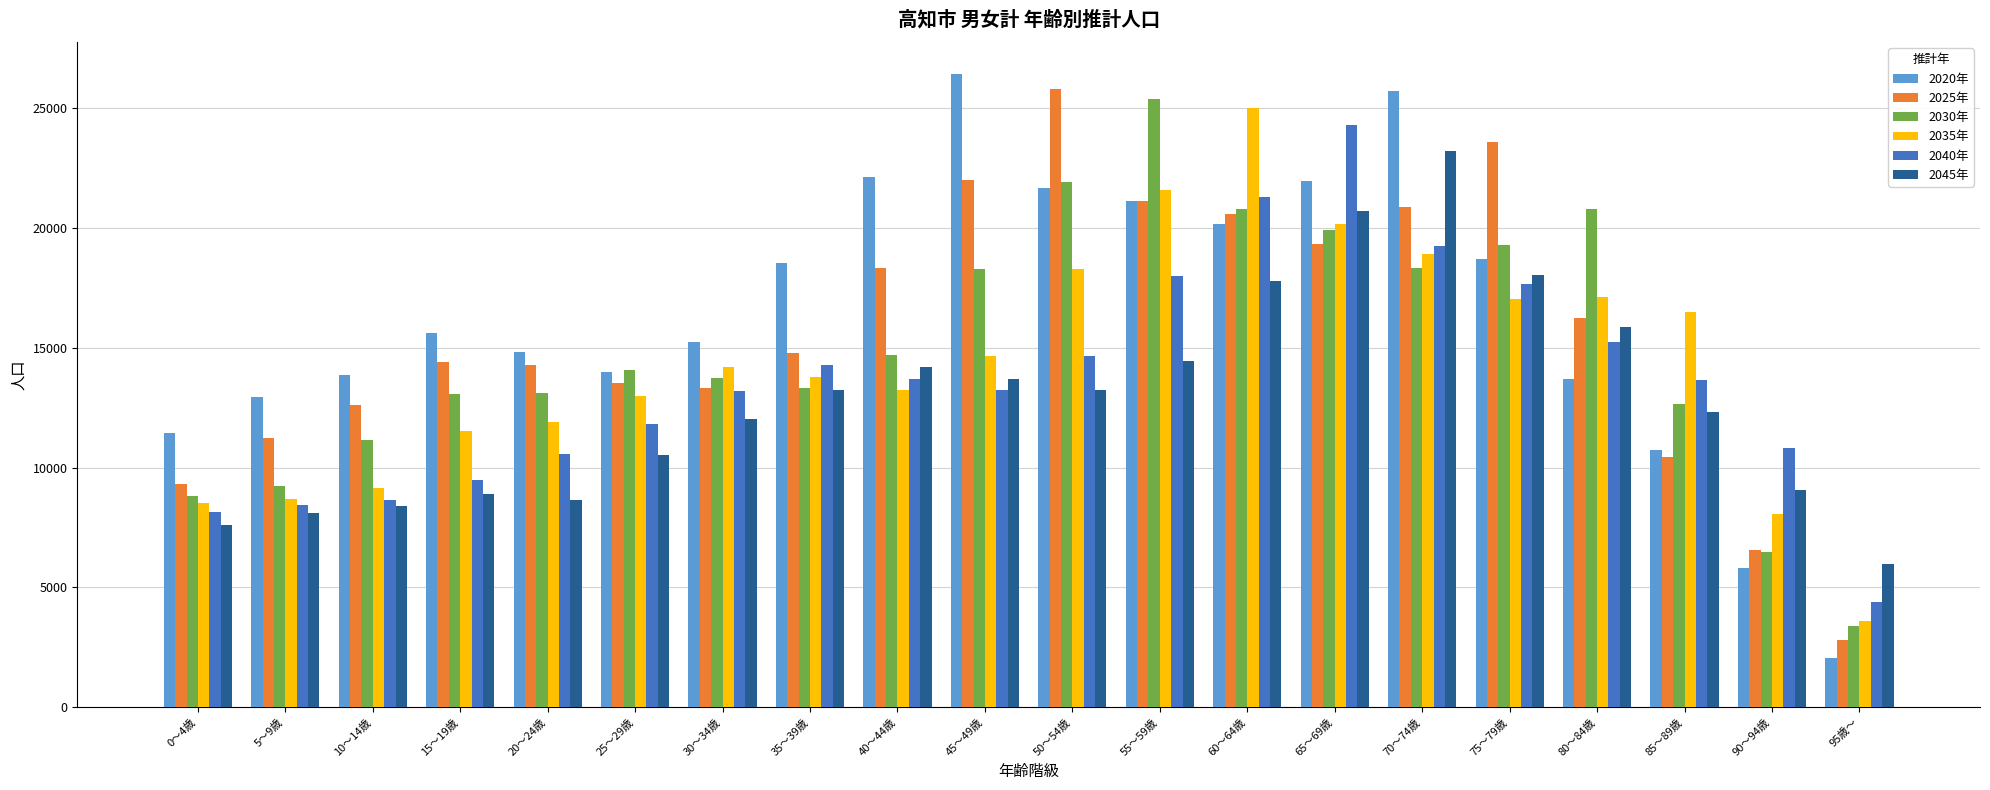

What is the sum of all 2025年 values?

311164